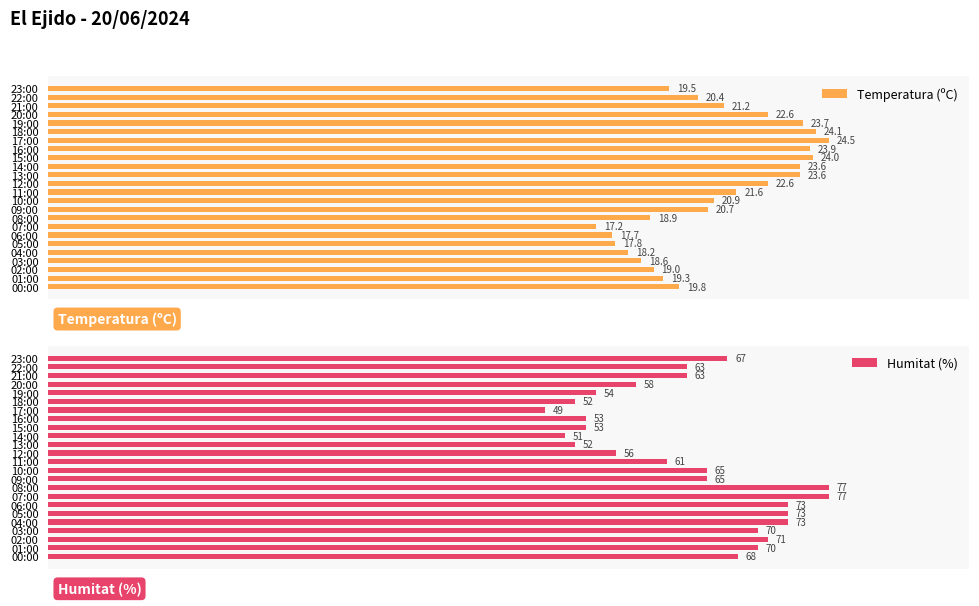

At which label does Temperatura (ºC) reach its peak?

17:00